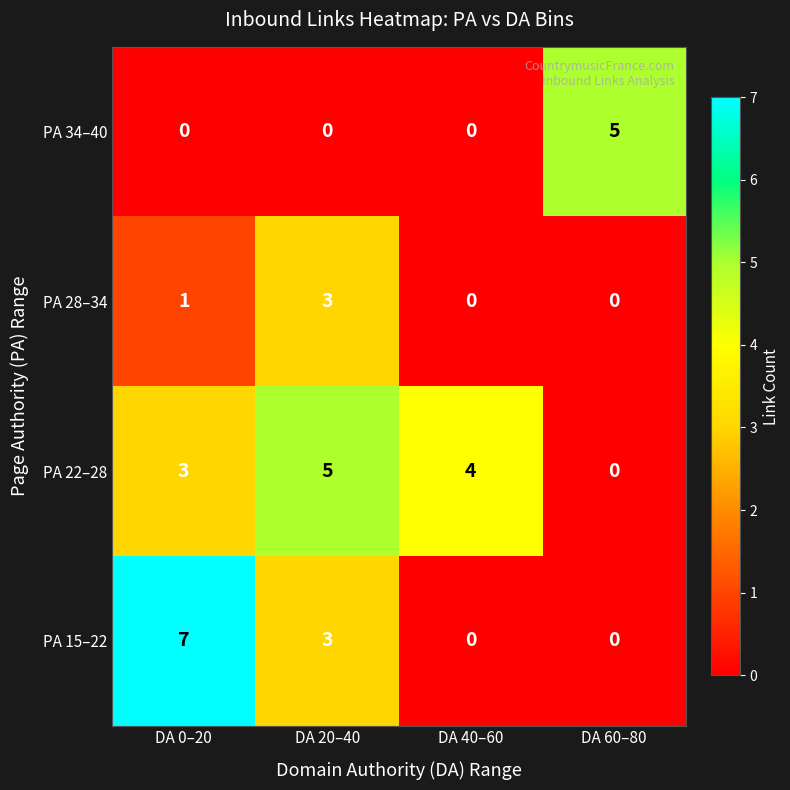

Reading left to right, transcribe all the data shown in this chart.

PA 34–40: DA 0–20=0	DA 20–40=0	DA 40–60=0	DA 60–80=5
PA 28–34: DA 0–20=1	DA 20–40=3	DA 40–60=0	DA 60–80=0
PA 22–28: DA 0–20=3	DA 20–40=5	DA 40–60=4	DA 60–80=0
PA 15–22: DA 0–20=7	DA 20–40=3	DA 40–60=0	DA 60–80=0